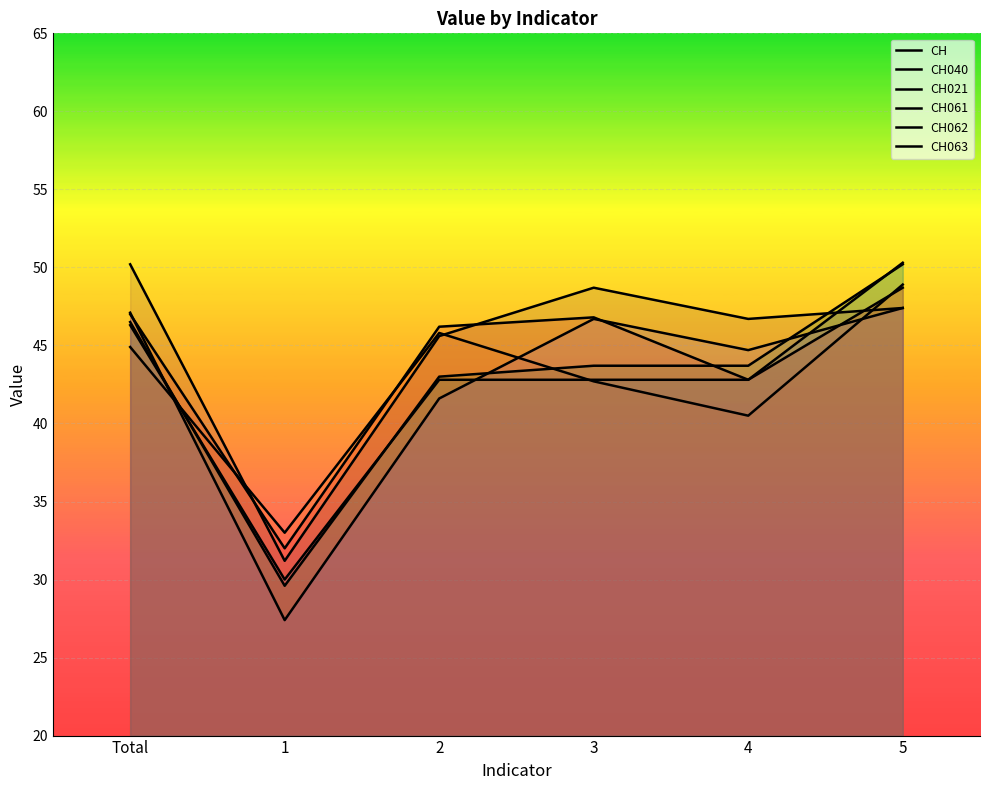

What position from the left is 3?

4